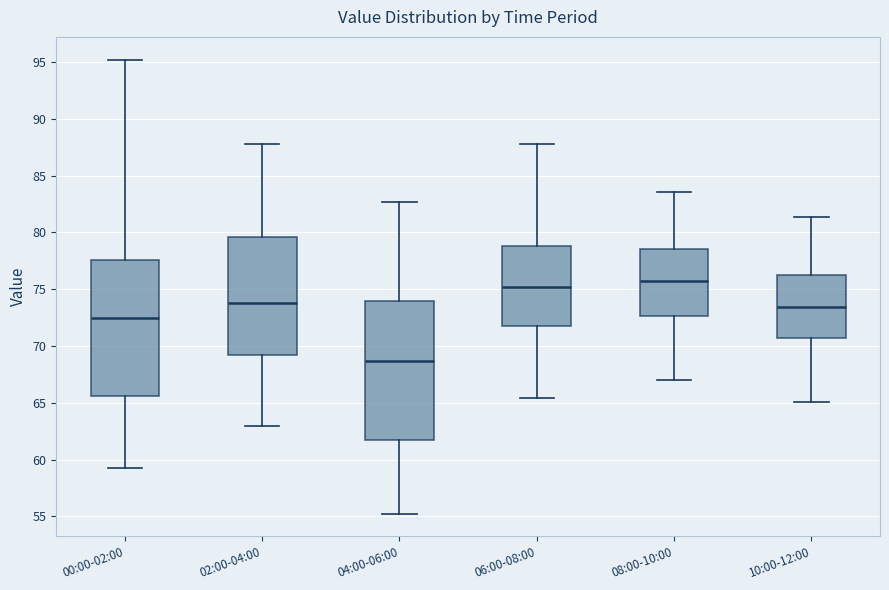

Reading left to right, read every box against the y-axis: the position of its median line, the range the box covers, and the ends of its whiskers. The values are not printed on the chart, so give them approximately, as read against the axis.

00:00-02:00: median 72.5, box 65.5 to 77.5, whiskers 59.5 to 95.0
02:00-04:00: median 74.0, box 69.0 to 79.5, whiskers 63.0 to 88.0
04:00-06:00: median 68.5, box 61.5 to 74.0, whiskers 55.5 to 82.5
06:00-08:00: median 75.0, box 72.0 to 79.0, whiskers 65.5 to 88.0
08:00-10:00: median 75.5, box 72.5 to 78.5, whiskers 67.0 to 83.5
10:00-12:00: median 73.5, box 70.5 to 76.0, whiskers 65.0 to 81.5